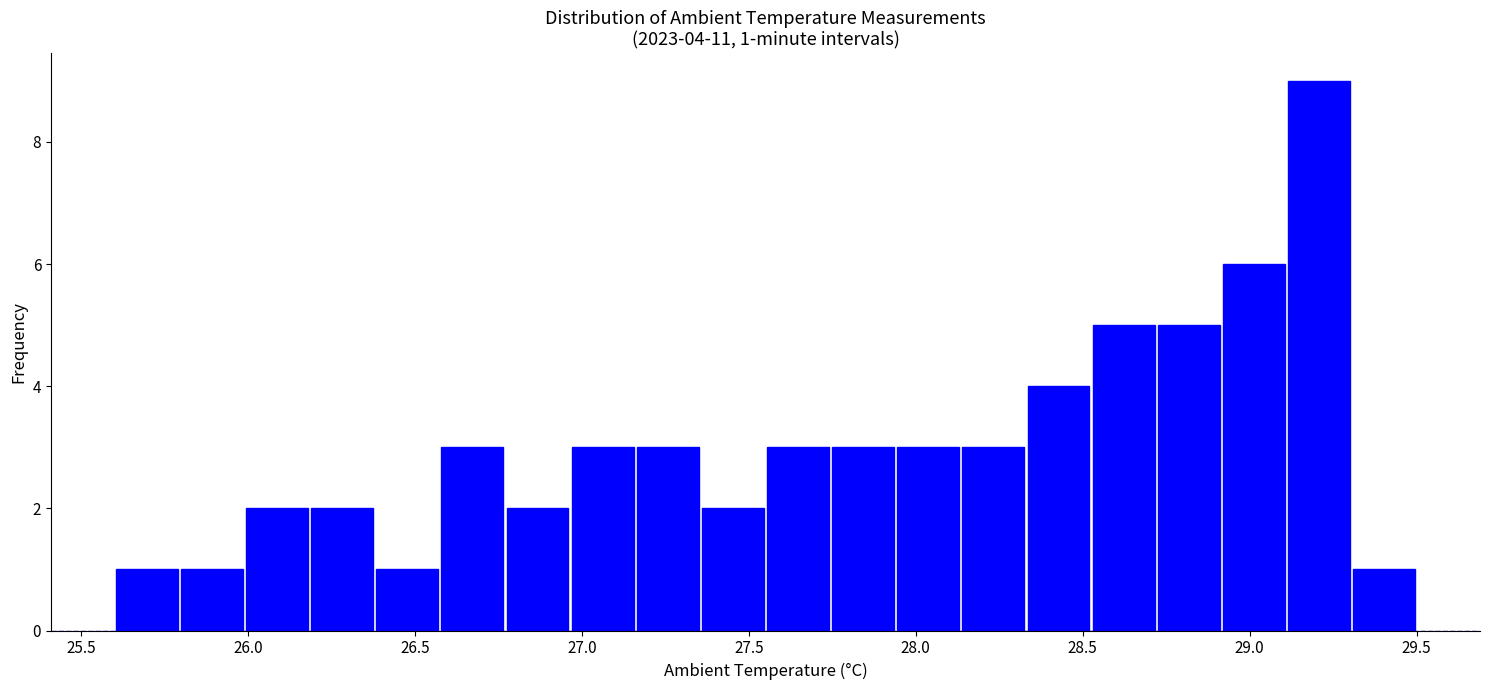

Around what value on the x-axis is the tallest bar? Give the approximate position of its centre, as read against the axis.

29.20